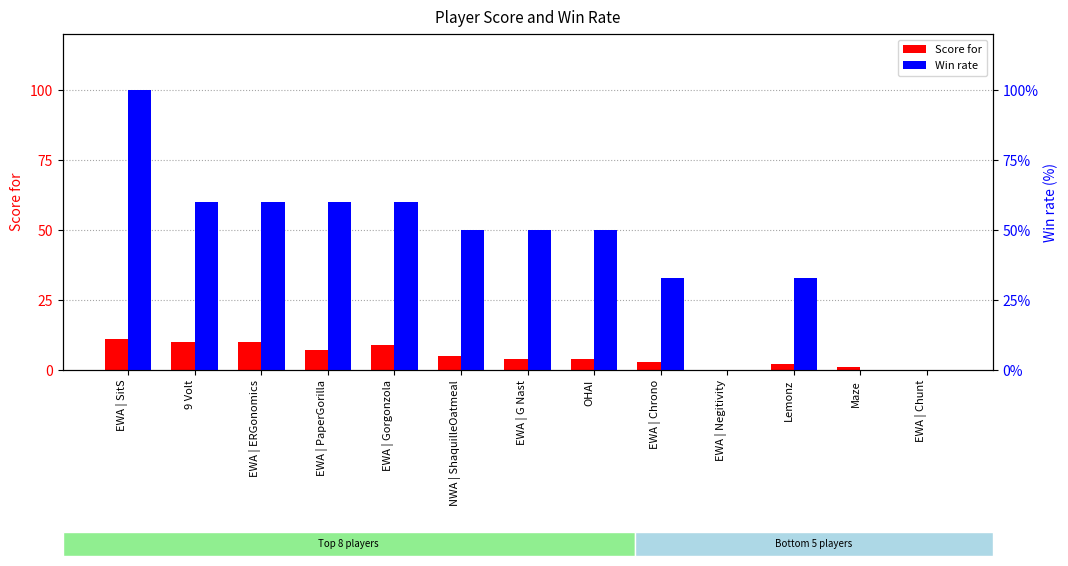

How many data points in Win rate are less than 50?

5